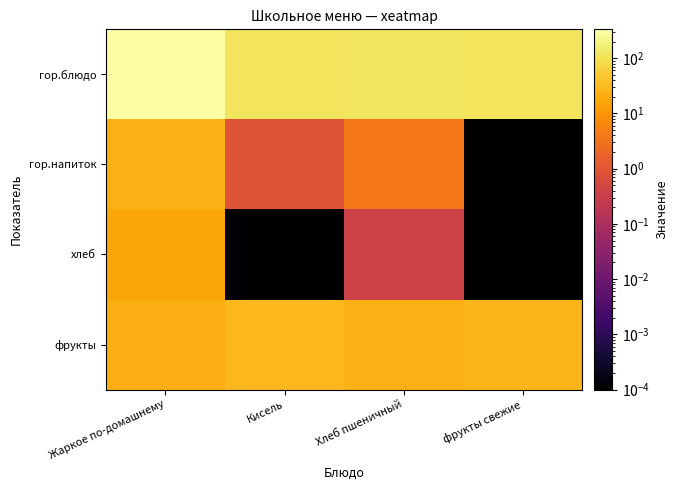

Reading left to right, what are all the values shown in this chart?

гор.блюдо: Жаркое по-домашнему=334.0	Кисель=116.0	Хлеб пшеничный=118.0	фрукты свежие=110.0
гор.напиток: Жаркое по-домашнему=23.0	Кисель=1.0	Хлеб пшеничный=3.8	фрукты свежие=0.0
хлеб: Жаркое по-домашнему=17.0	Кисель=0.0	Хлеб пшеничный=0.4	фрукты свежие=0.0
фрукты: Жаркое по-домашнему=22.0	Кисель=29.0	Хлеб пшеничный=22.6	фрукты свежие=27.0